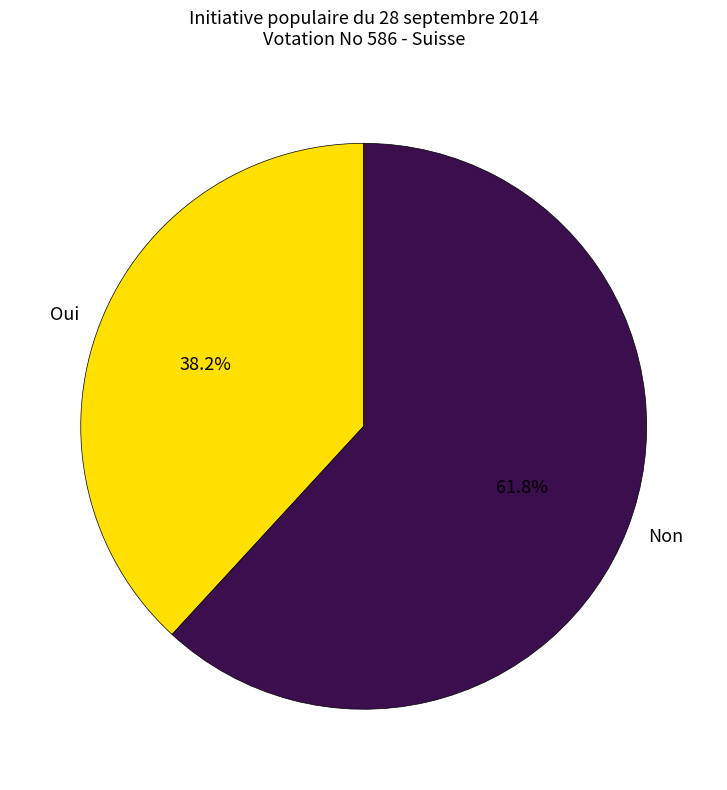

Rank the categories by value from lowest to highest.

Oui, Non